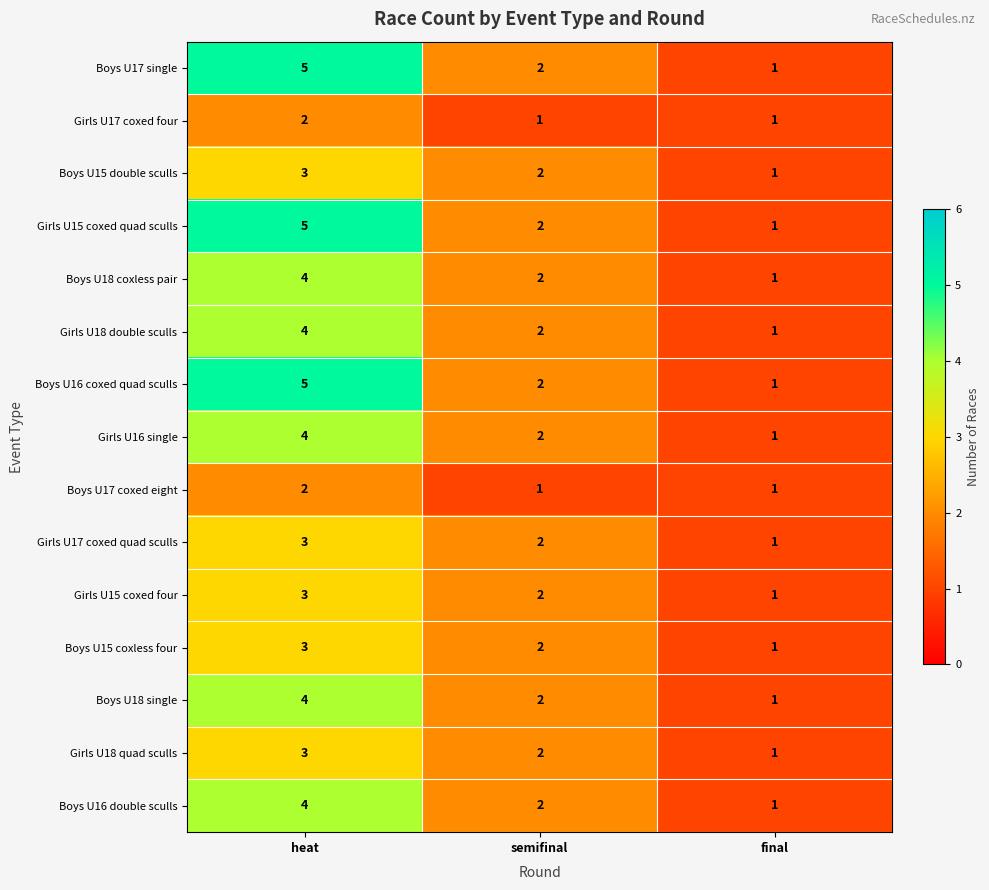

Is the value of Girls U15 coxed four at heat greater than the value of Girls U18 quad sculls at semifinal?

Yes